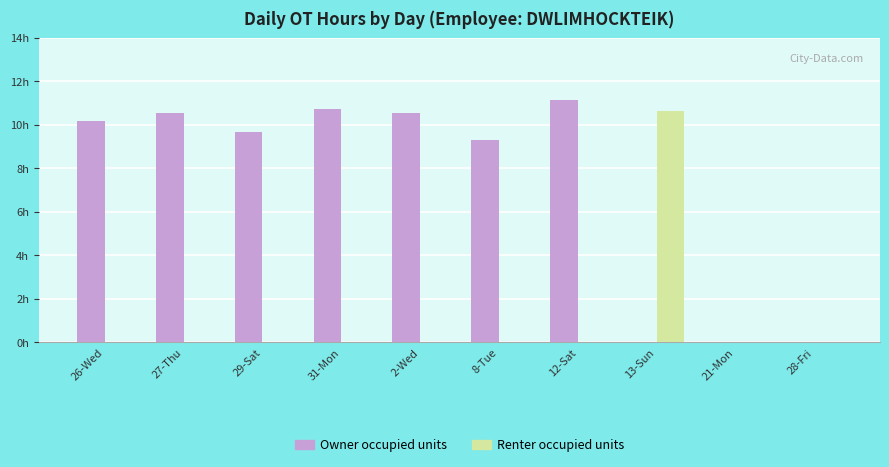

What are all the series names shown in the legend?

Owner occupied units, Renter occupied units